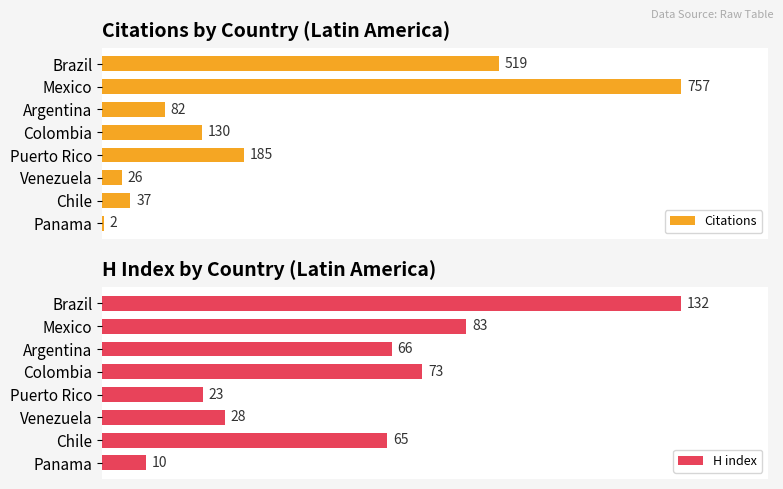

What is the sum of all Citations values?

1738